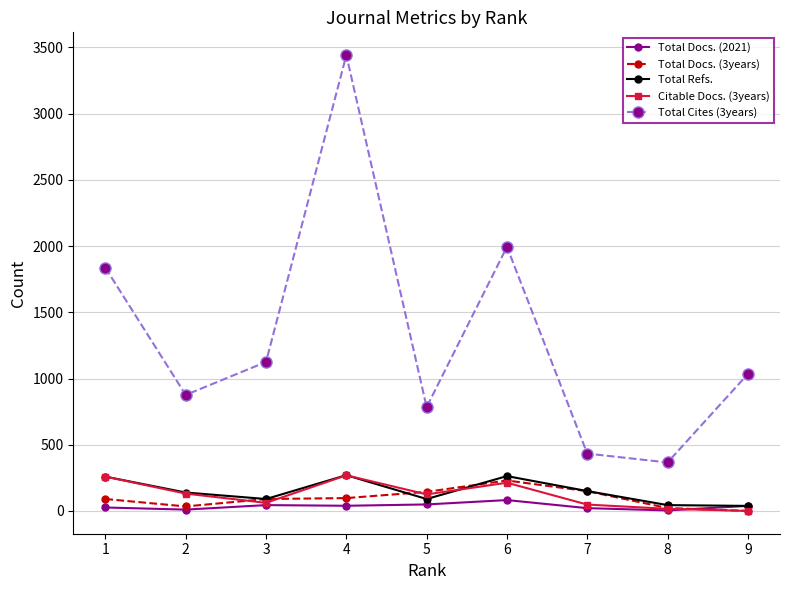

At which category is the sum across all series the highest?

4